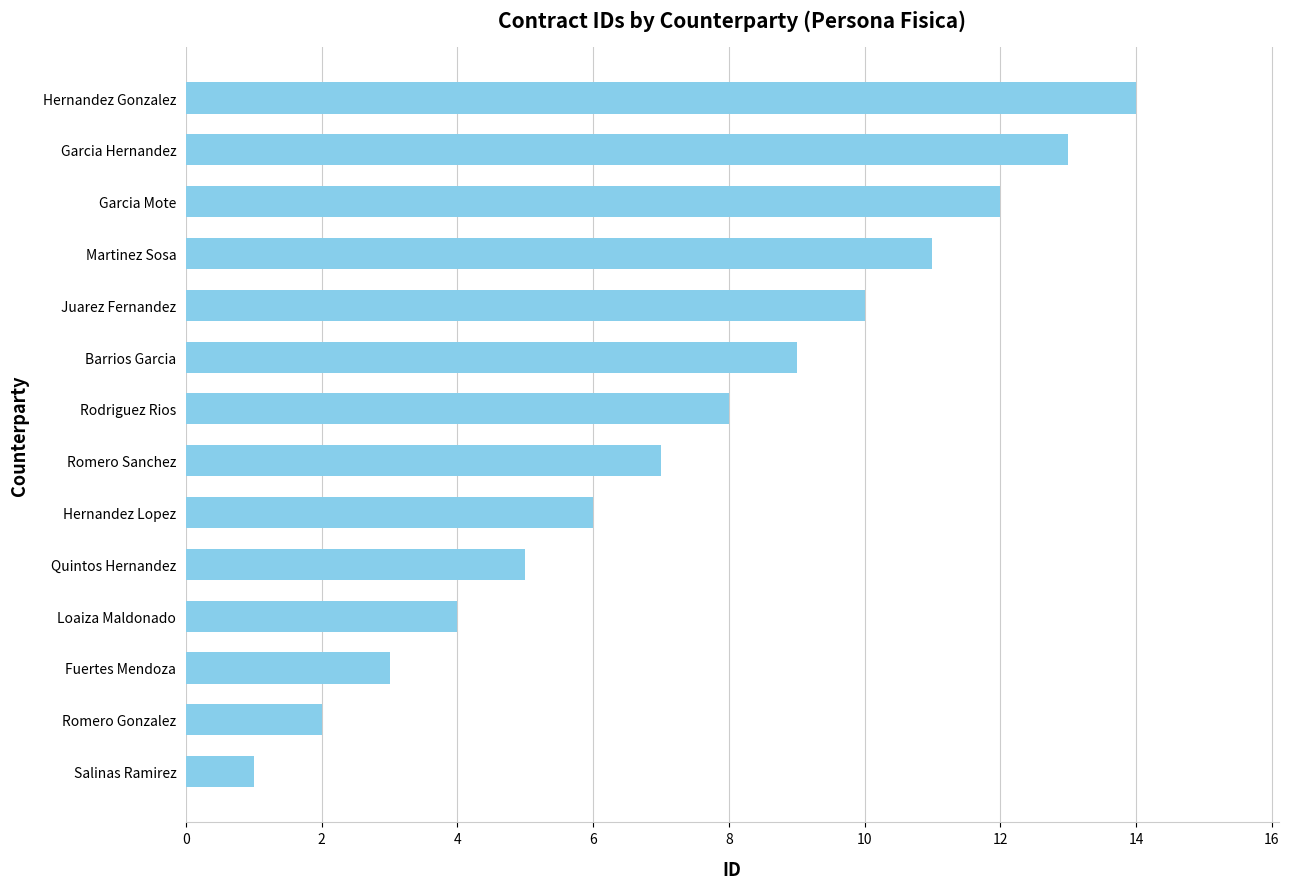

The chart shows a value of 7 at Garcia Hernandez. True or false?

False